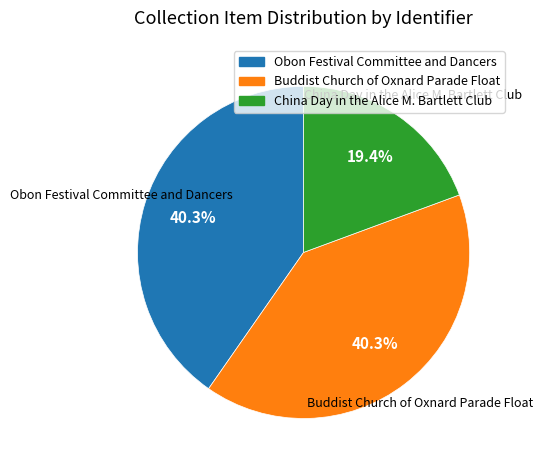

To the nearest percent, what portion does Obon Festival Committee and Dancers represent?

40%